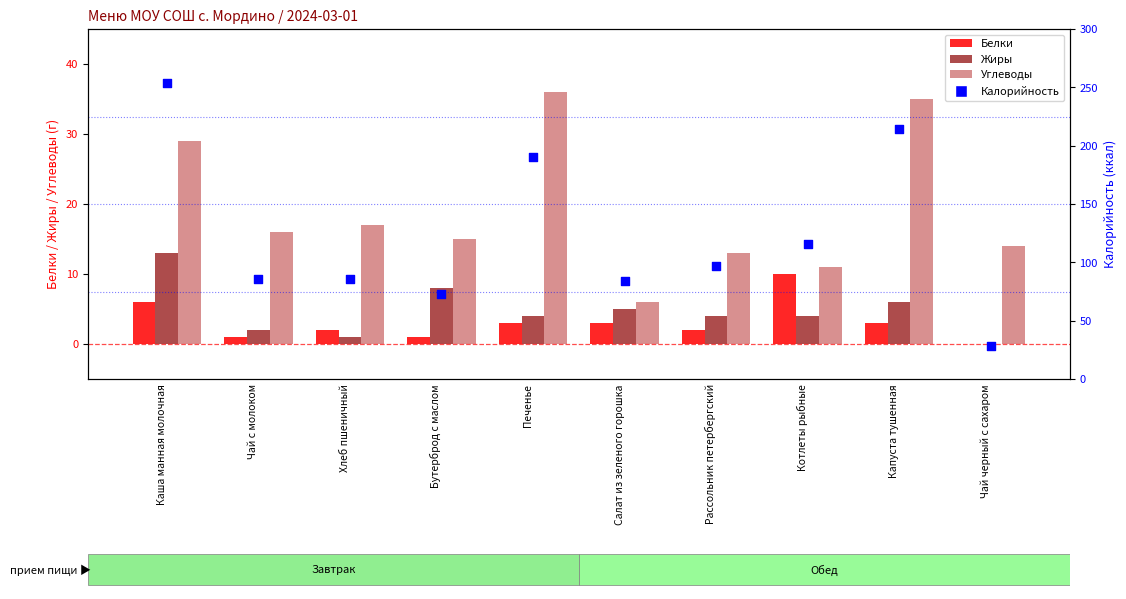

Which series reaches the minimum Y coordinate?

Белки